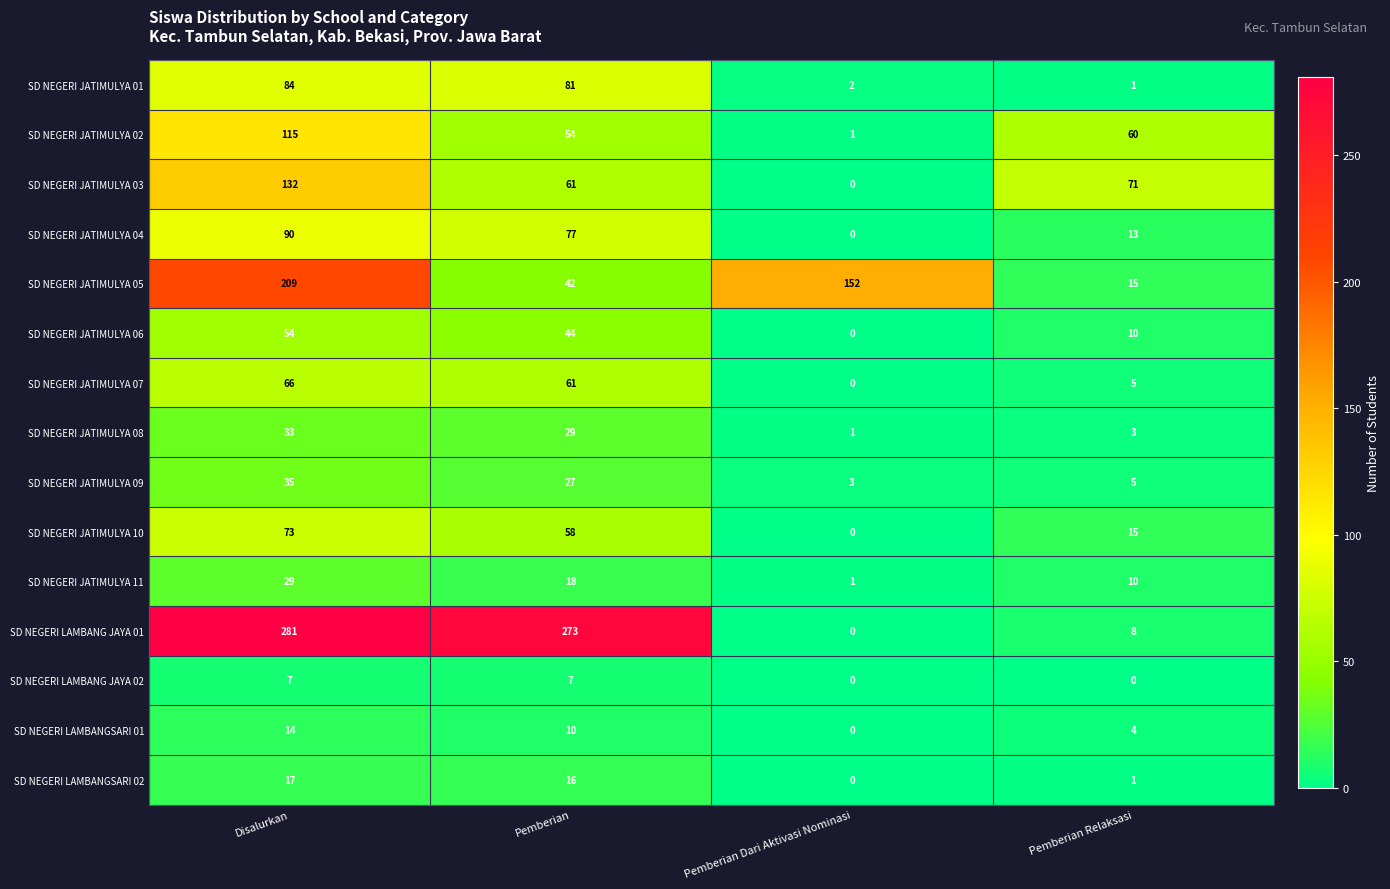

Is it true that SD NEGERI JATIMULYA 03 equals 71 at Pemberian Relaksasi?

True